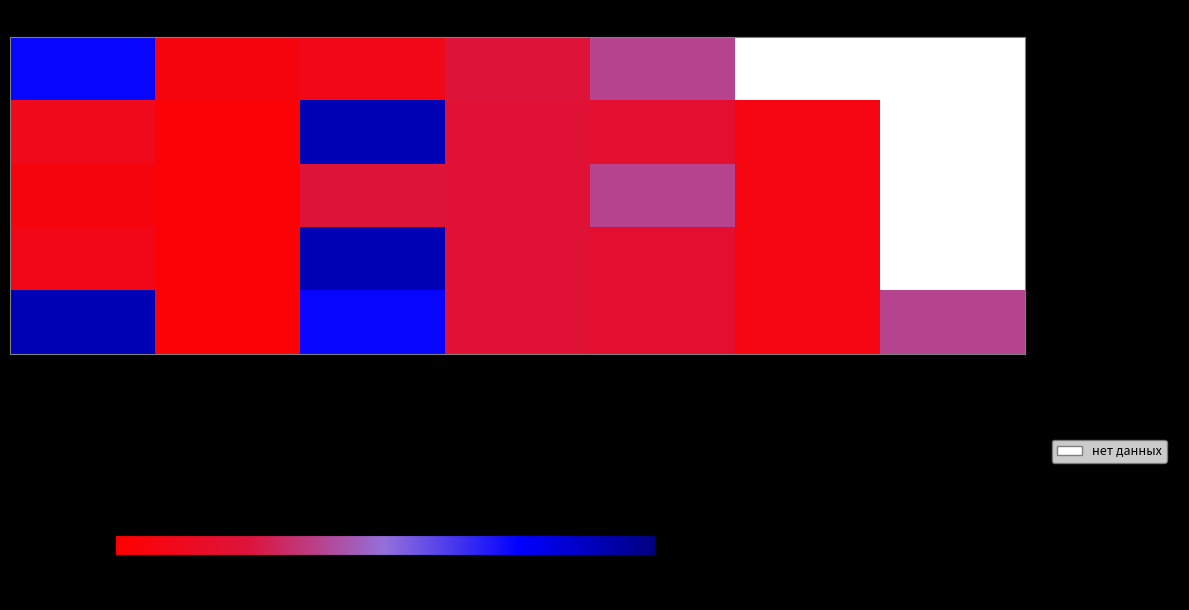

What is the spread (max minus min) of values at Обед/2 блюдо?

39.7